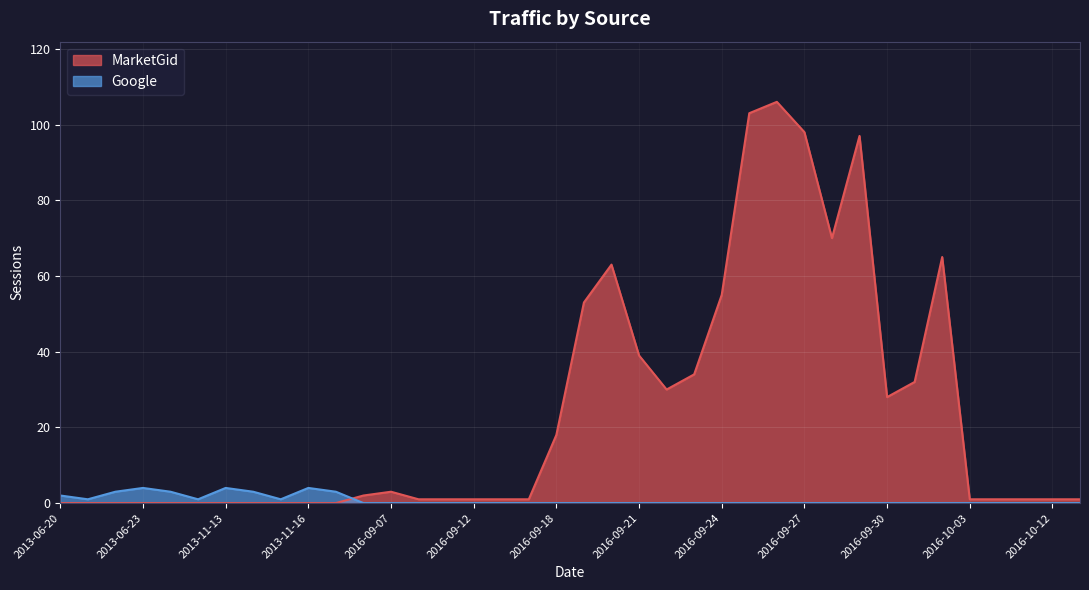

Between which two adjacent categories do MarketGid and Google first intersect?

2013-11-17 and 2016-09-06